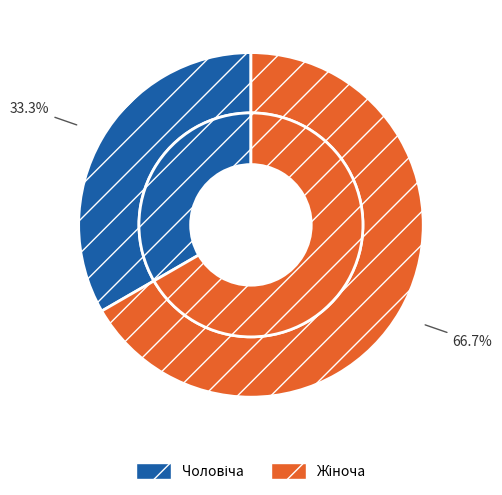

Which category has the smallest portion of the pie?

Чоловіча